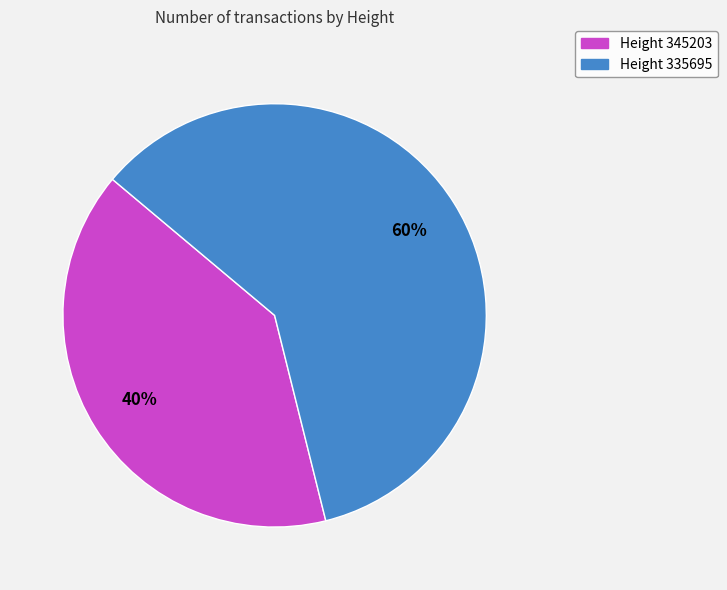

Between Height 345203 and Height 335695, which is larger?

Height 335695